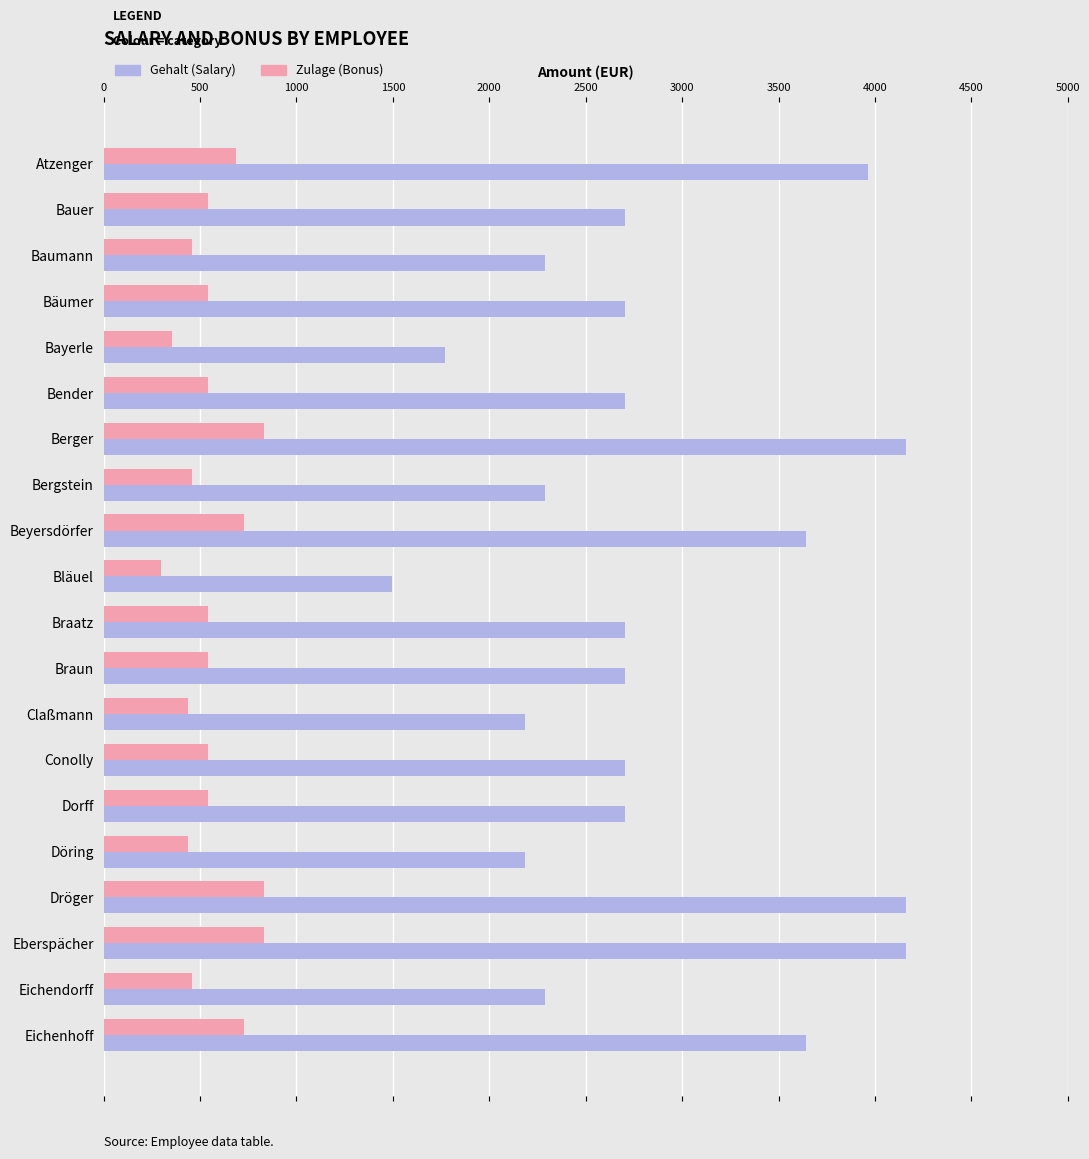

What is the total value across all series at Baumann?

2746